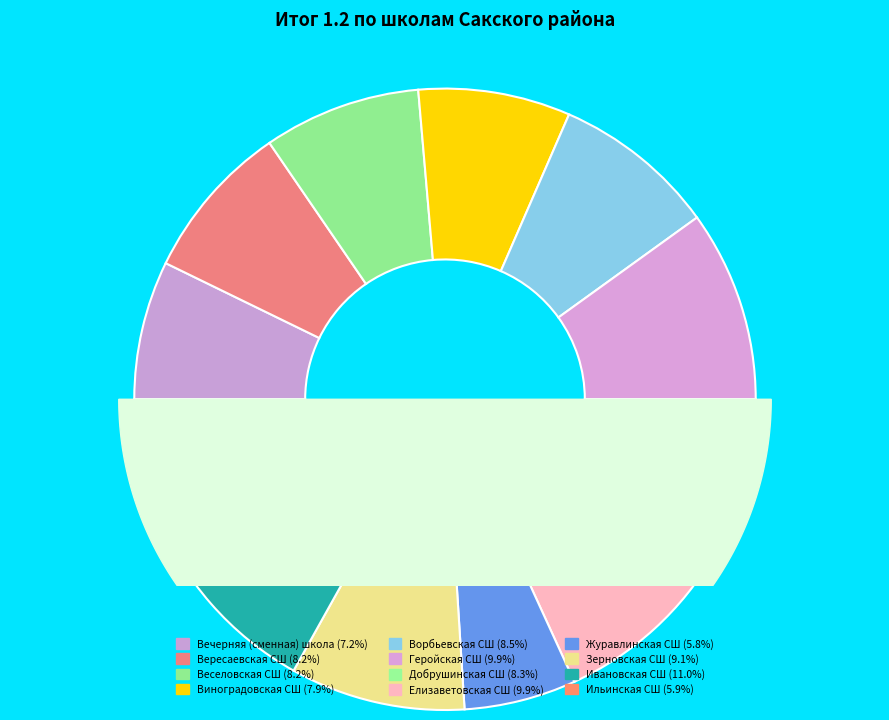

Which category has the biggest portion of the pie?

Ивановская СШ